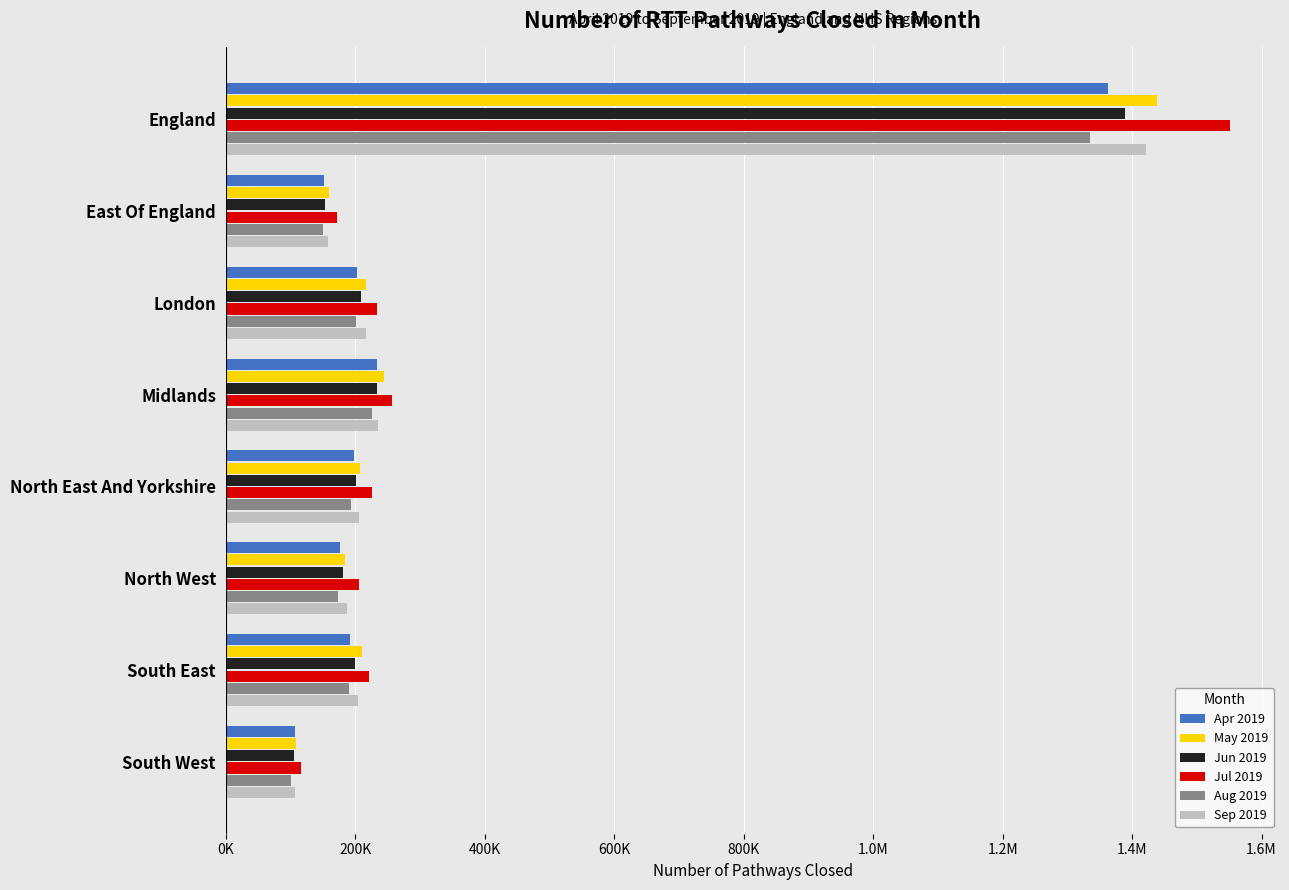

What are all the series names shown in the legend?

Apr 2019, May 2019, Jun 2019, Jul 2019, Aug 2019, Sep 2019